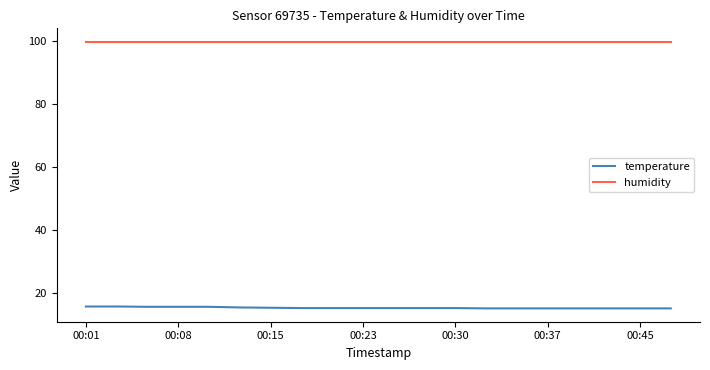

Count the number of data series in this chart.

2